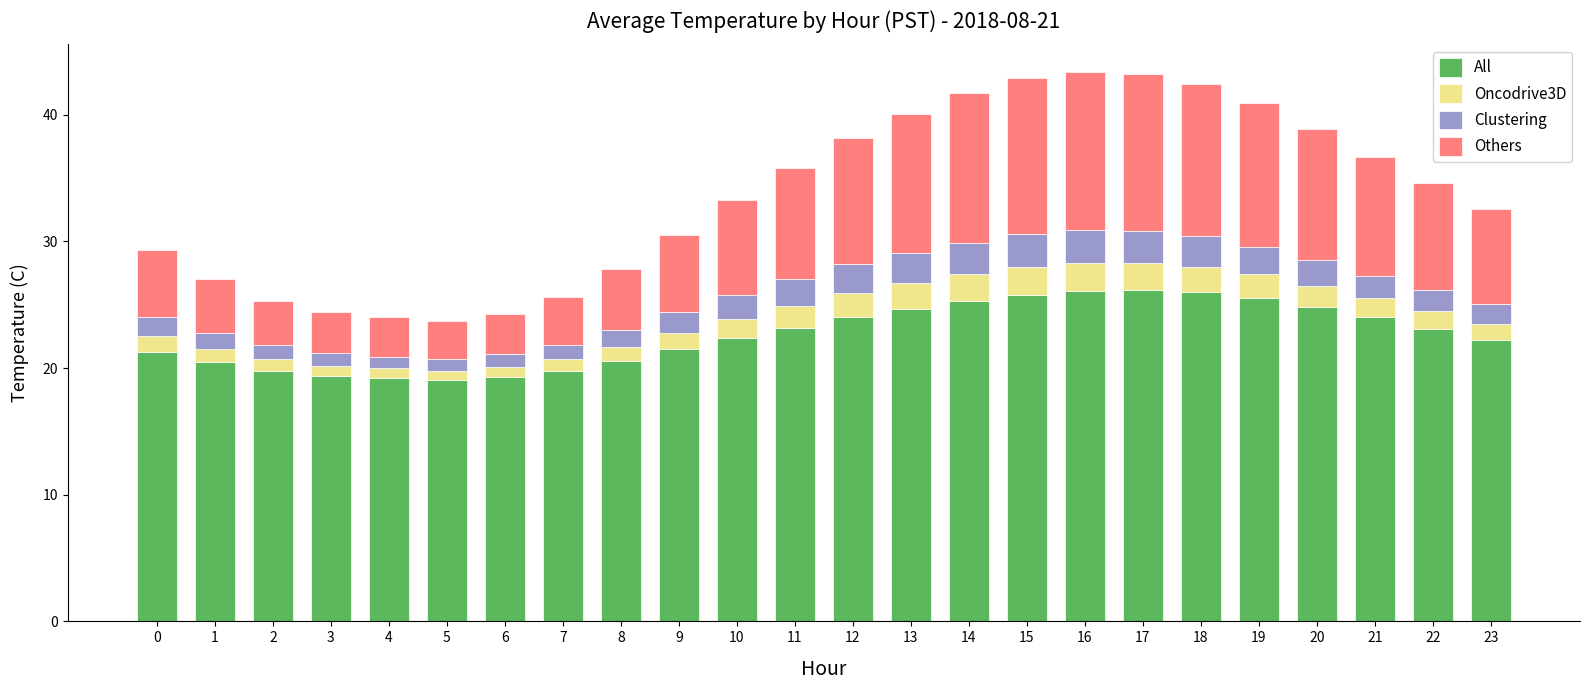

What is the difference between the second highest and second lowest values in the All series?

6.9